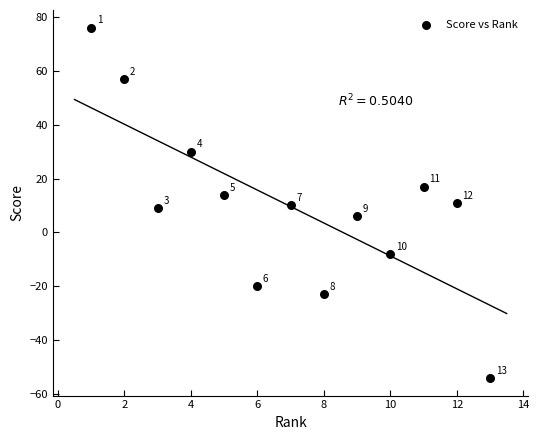

What is the range of X values (max minus min)?

12